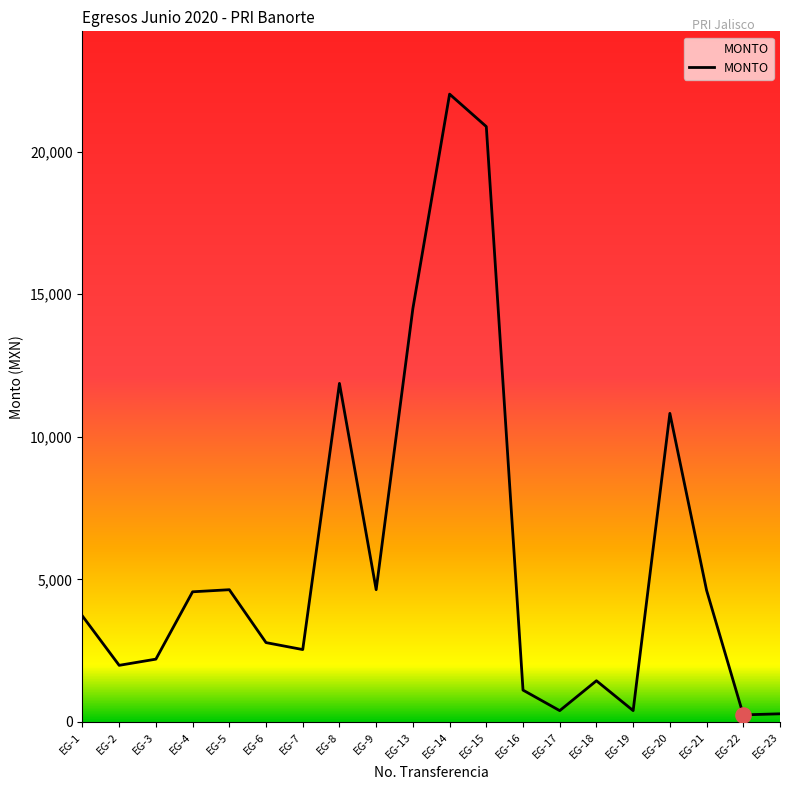

Between EG-23 and EG-15, which is larger?

EG-15